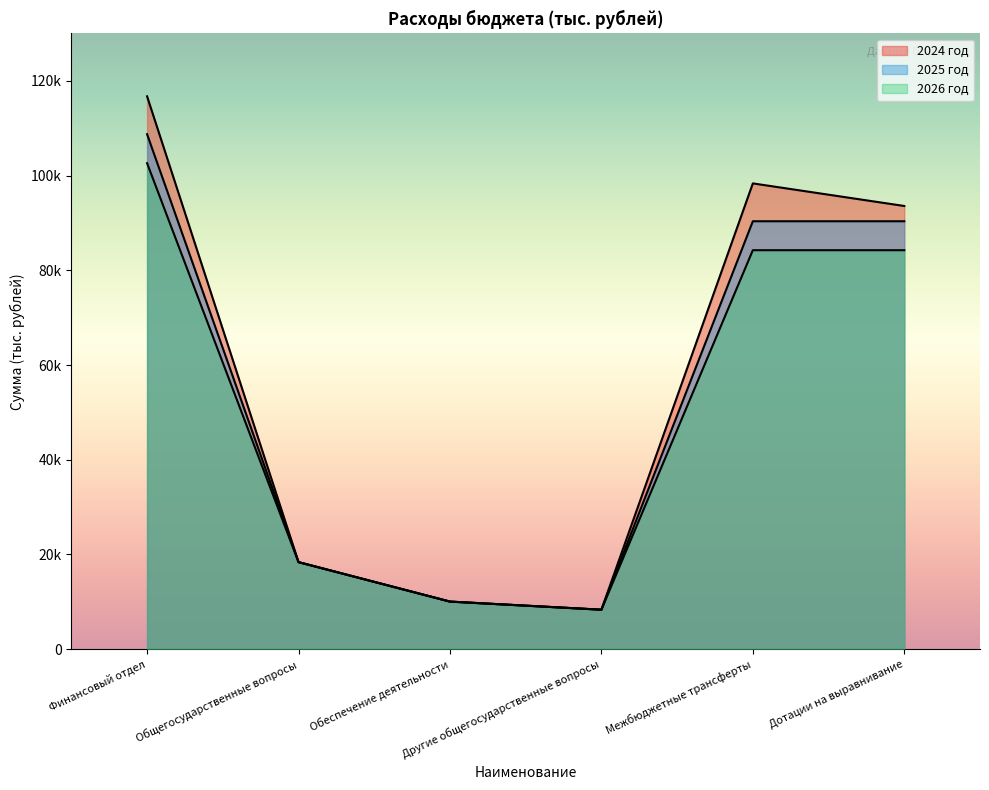

Which series has the largest total across all categories?

2024 год